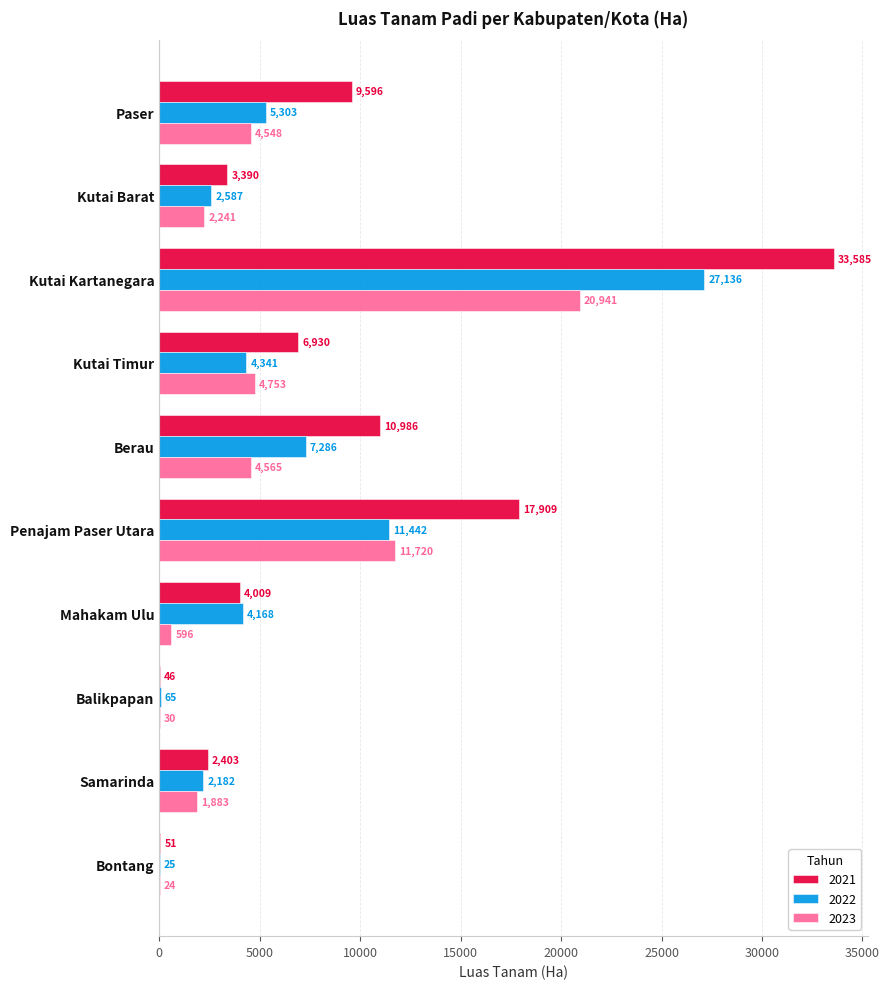

Which category has the highest value in the 2023 series?

Kutai Kartanegara